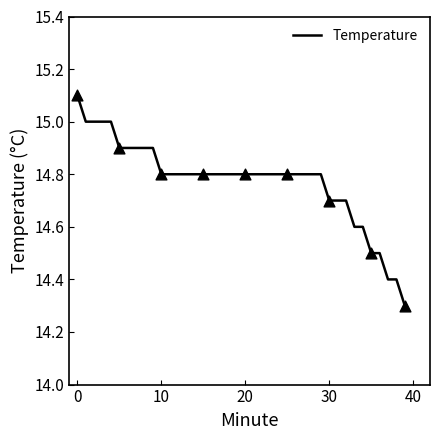

What is the difference between the maximum and minimum values?

0.8